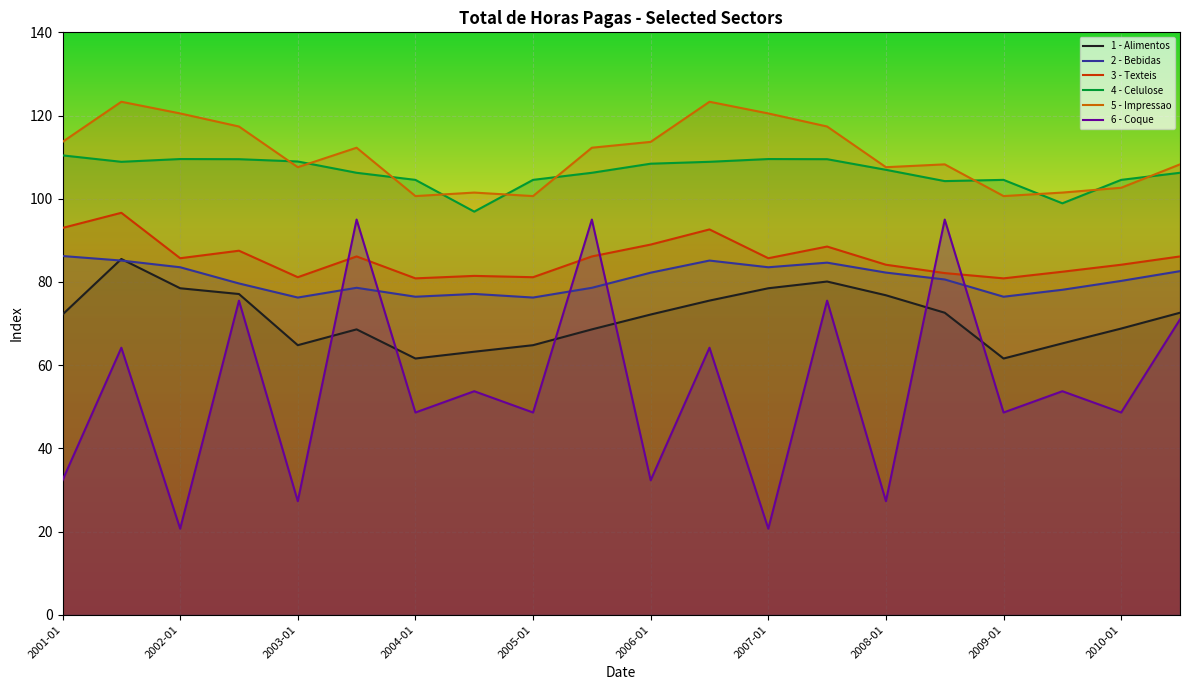

Is it true that 1 - Alimentos equals 118.9 at 2001-07?

False